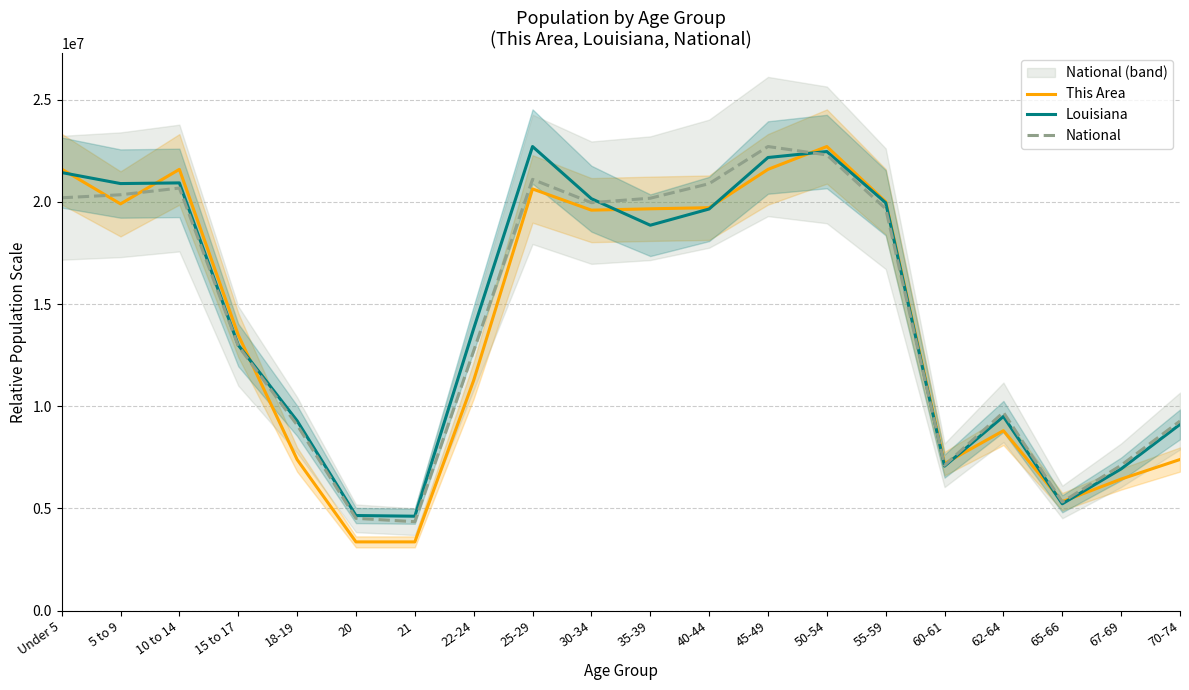

What is the label of the 19th point from the left?

67-69